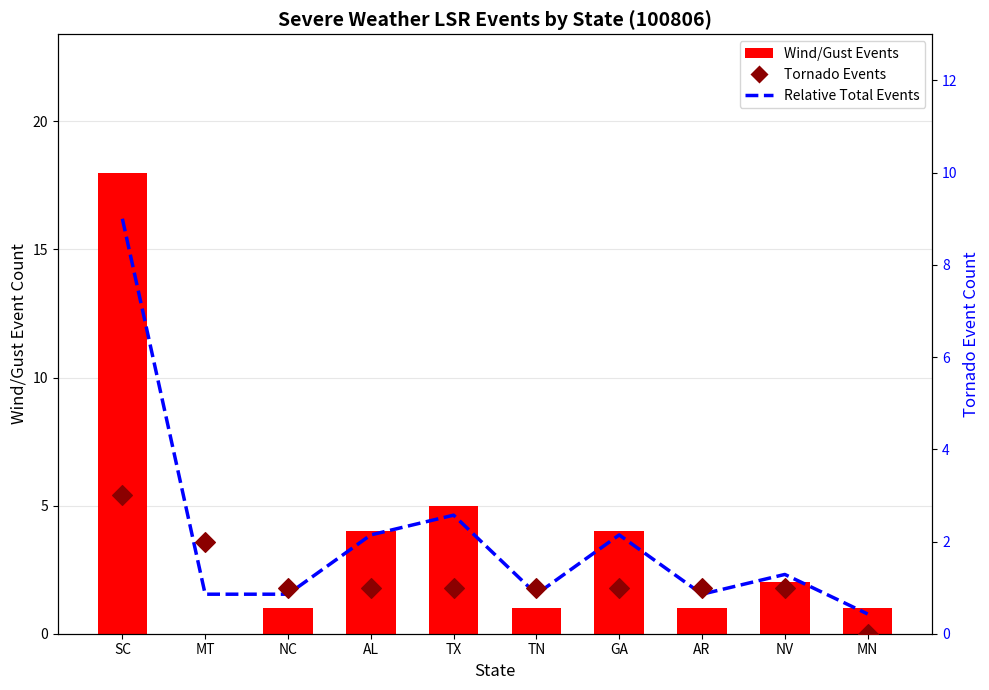

Is the value of Tornado Events at MN greater than the value of Relative Total Events at MT?

No